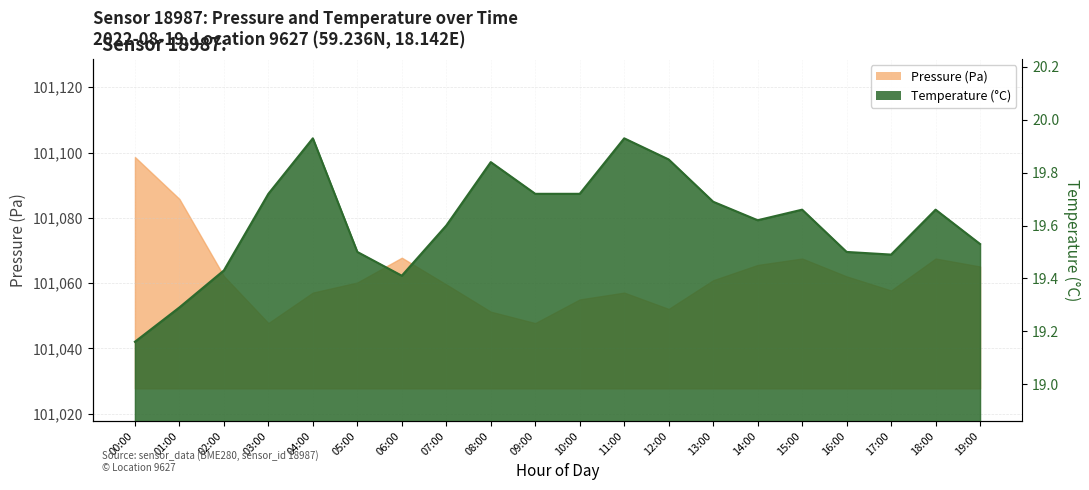

Where is the first local maximum for pressure?

06:00